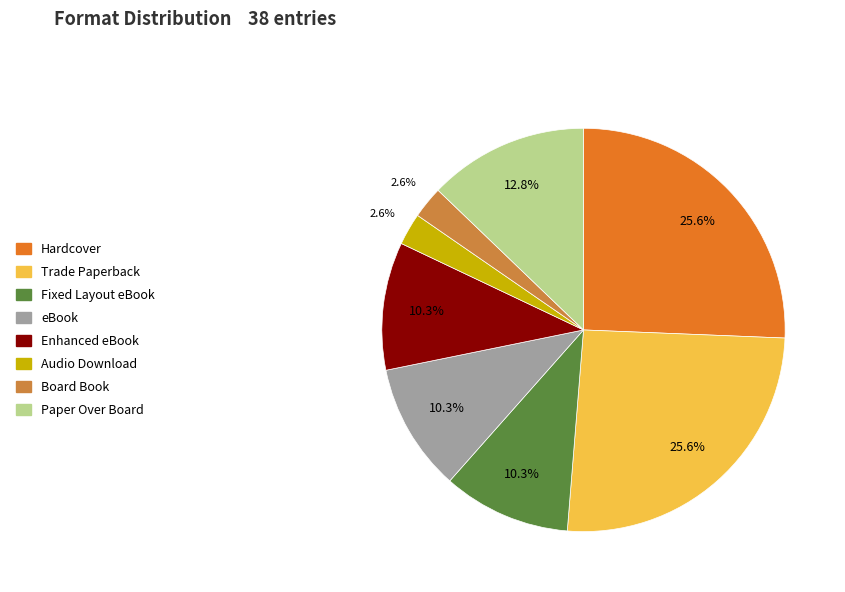

Which has a higher value, Trade Paperback or Fixed Layout eBook?

Trade Paperback